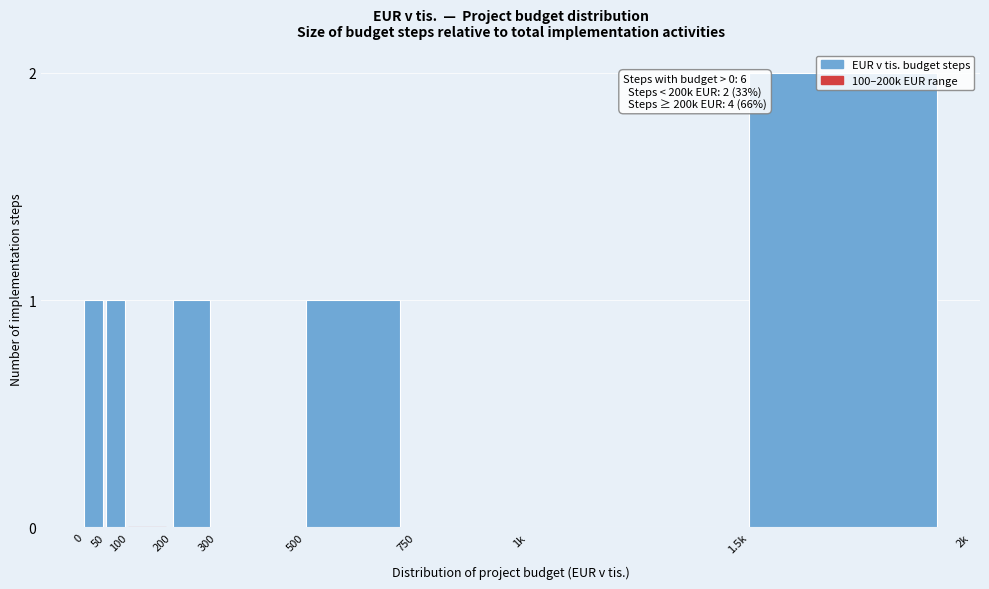

What is the sum of all values?

6